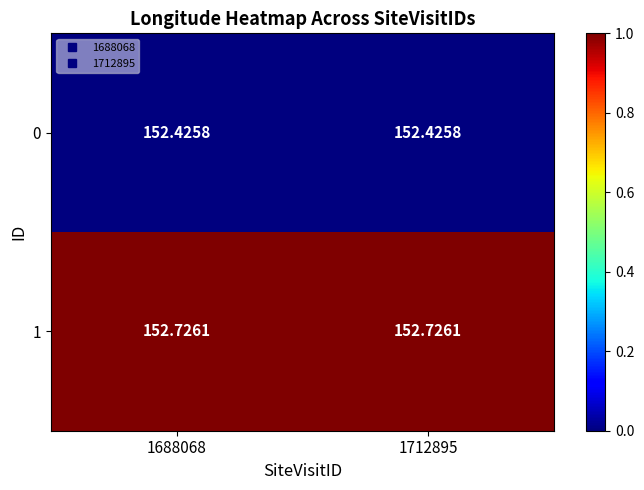

Is the value of 1 at 1712895 greater than the value of 0 at 1688068?

Yes